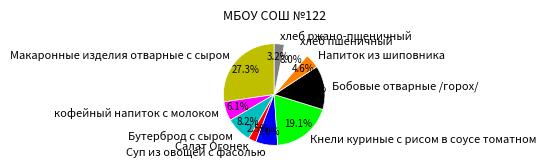

Between Суп из овощей с фасолью and Напиток из шиповника, which is larger?

Суп из овощей с фасолью